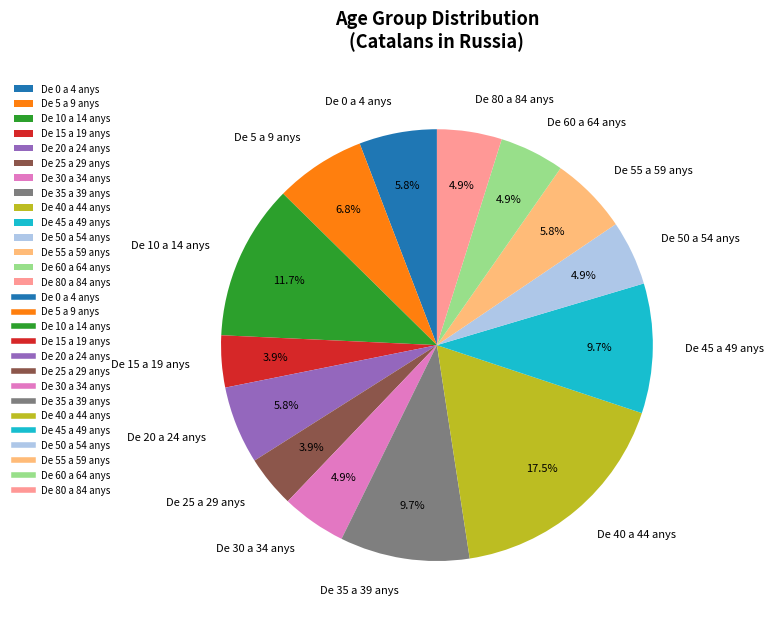

Does any single category account for the majority?

No